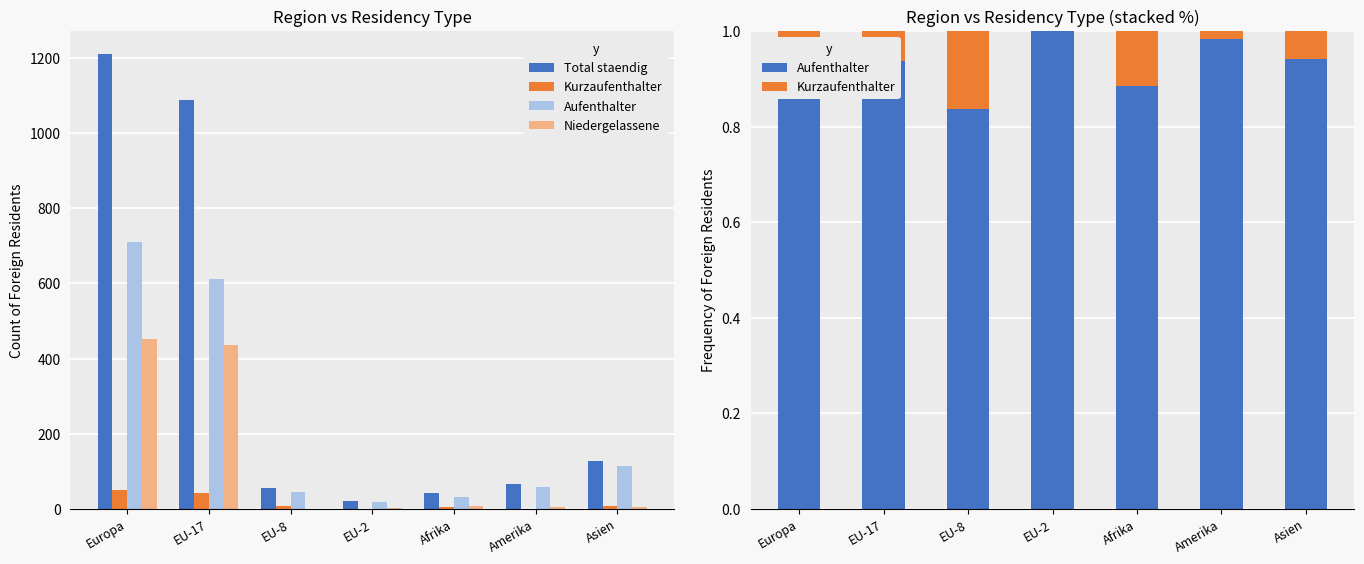

Between Europa and Afrika, which series saw the biggest shift?

Total staendig